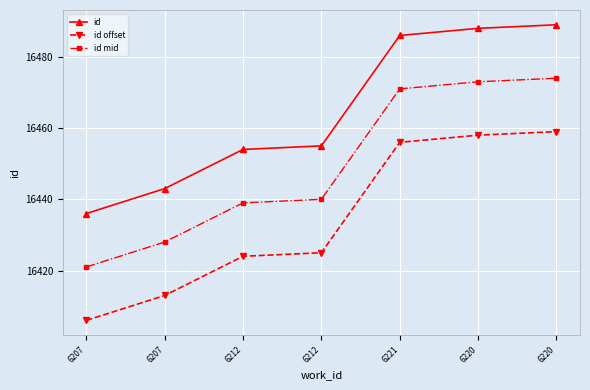

What is the average value of the id offset series?

16434